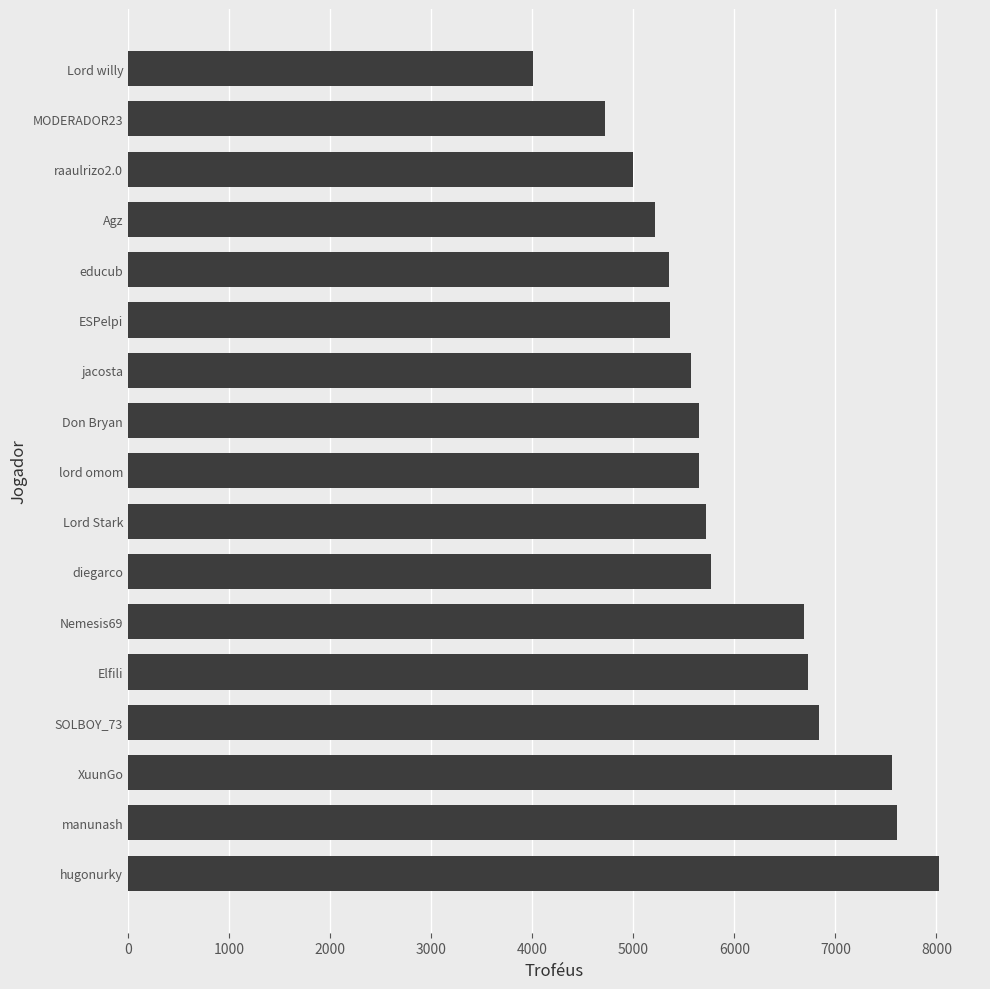

What is the sum of the values at ESPelpi and XuunGo?

12925